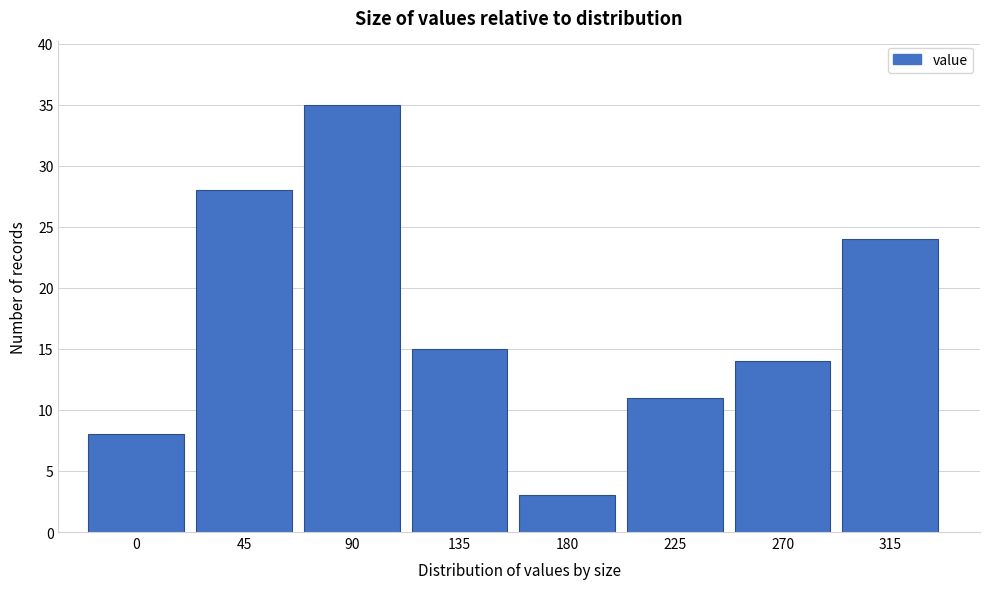

Reading left to right, transcribe all the data shown in this chart.

0=8	45=28	90=35	135=15	180=3	225=11	270=14	315=24